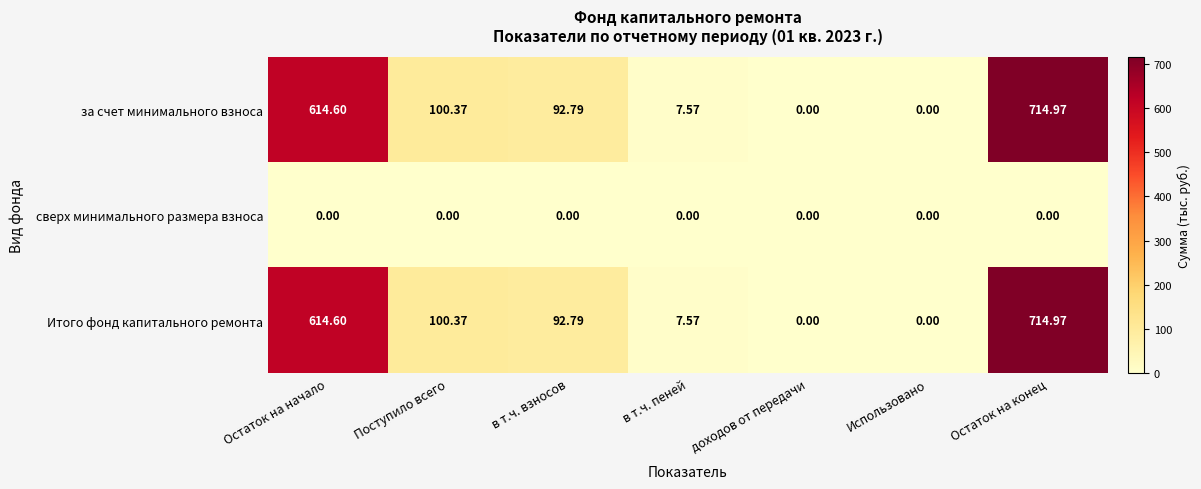

At which category is the sum across all series the highest?

Остаток на конец